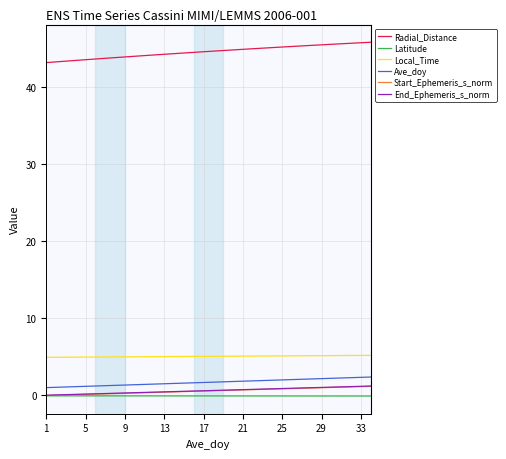

Which series has the largest range (max minus min)?

Radial_Distance